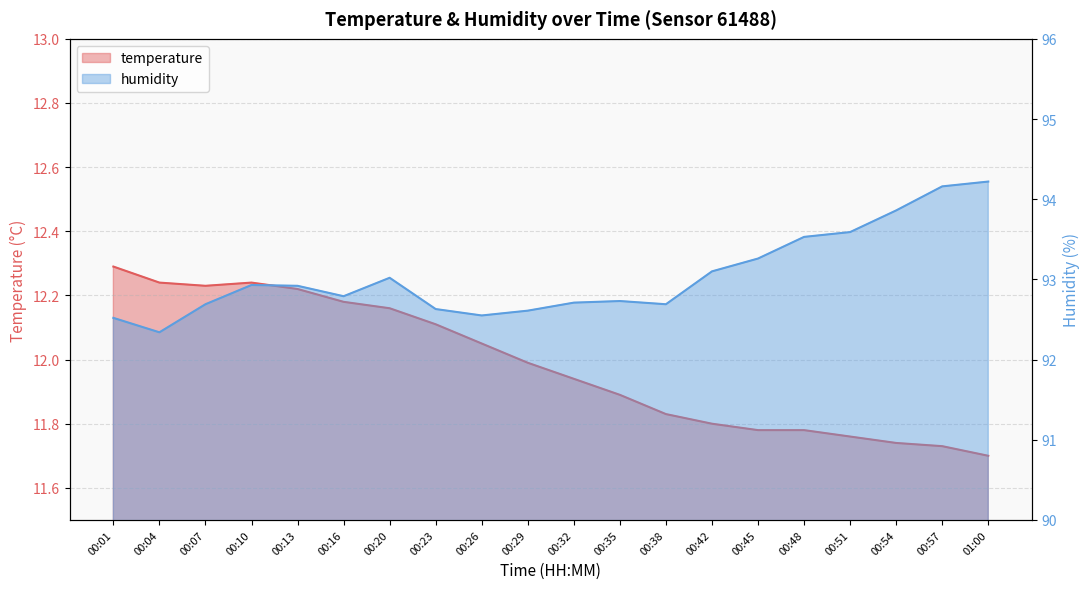

True or false: humidity has a value of 93.3 at 00:45.

True